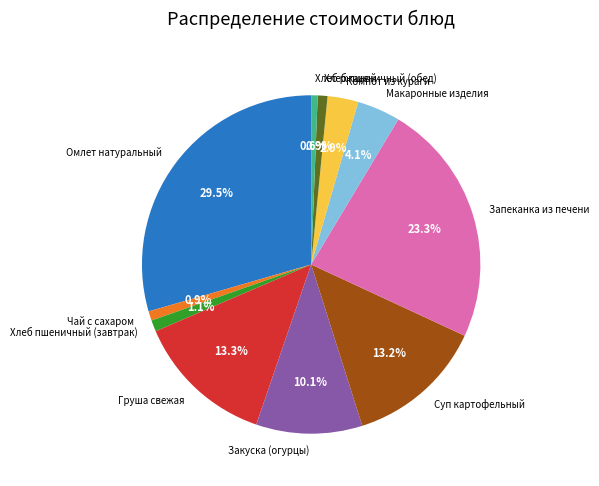

Which category has the biggest portion of the pie?

Омлет натуральный